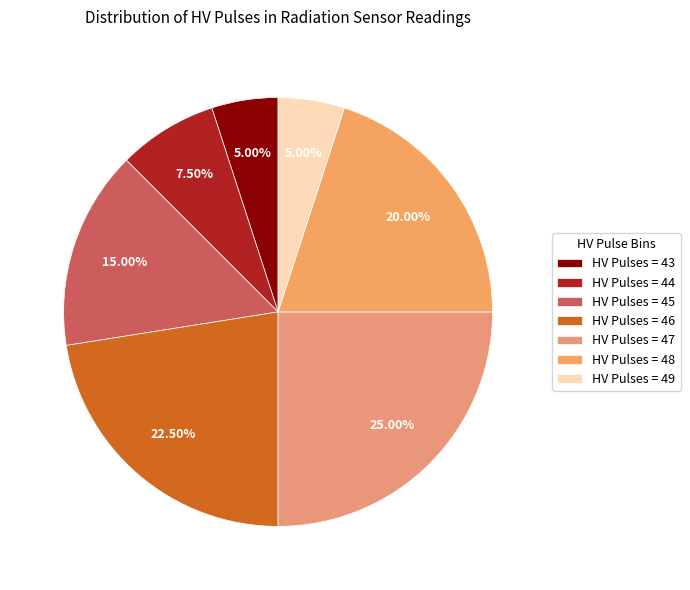

How many segments does this pie chart have?

7